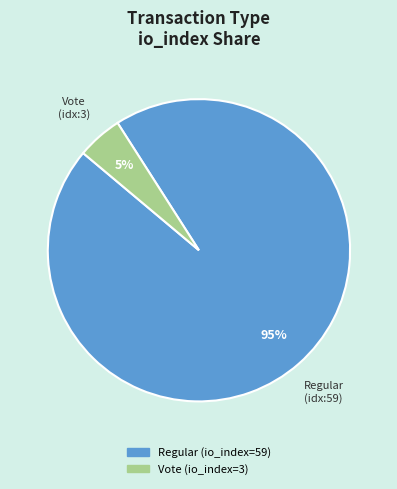

Count the number of slices in the pie.

2